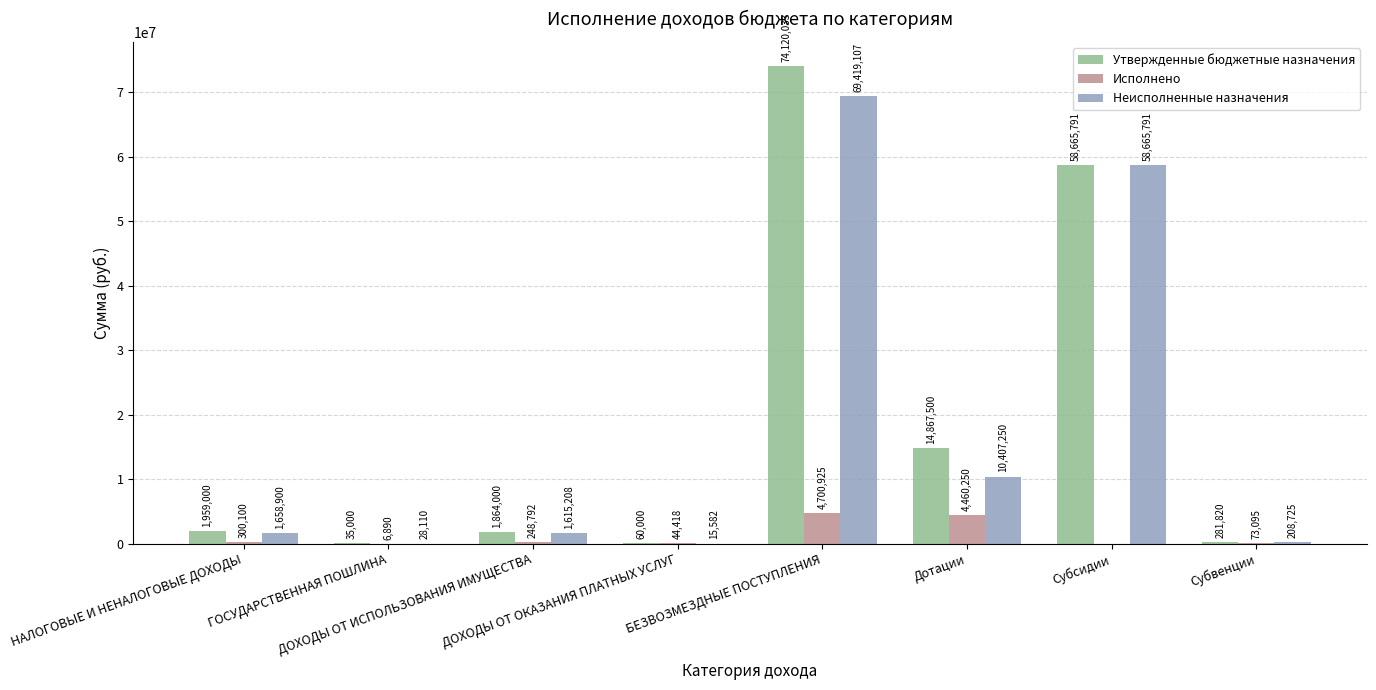

How many data points does each series have?

8